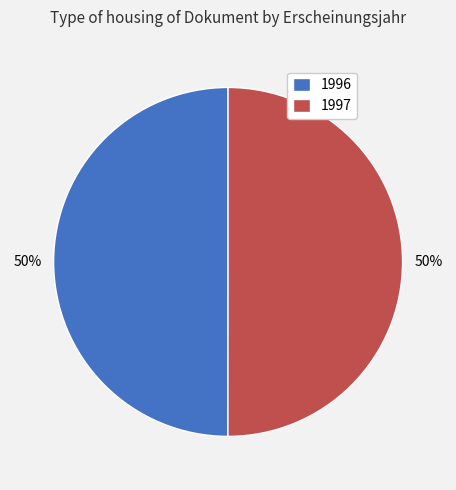

What is the ratio of the value at 1996 to the value at 1997?

1.0